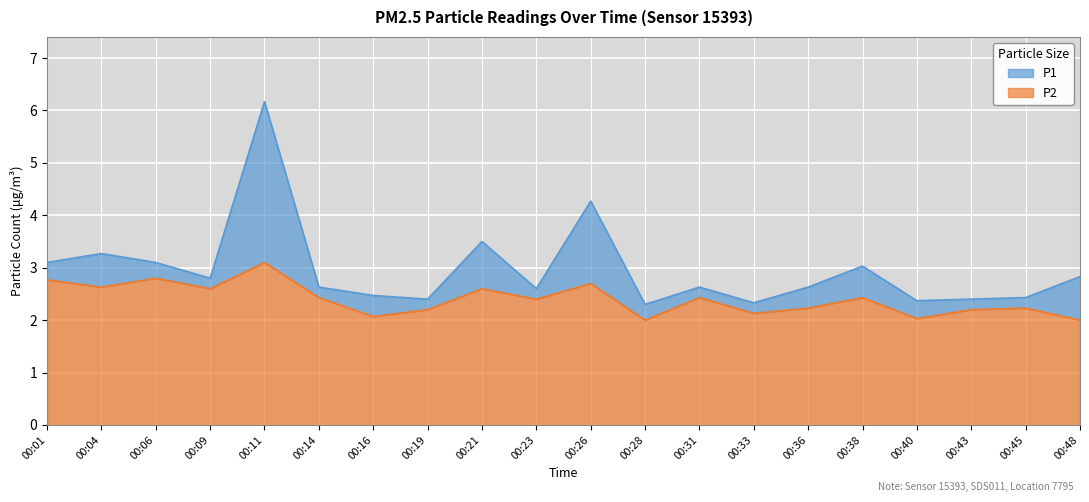

At which category is the sum across all series the highest?

00:11